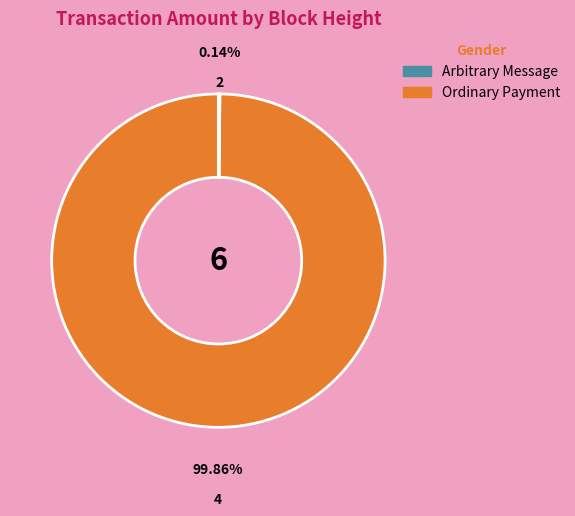

Does any single category account for the majority?

Yes